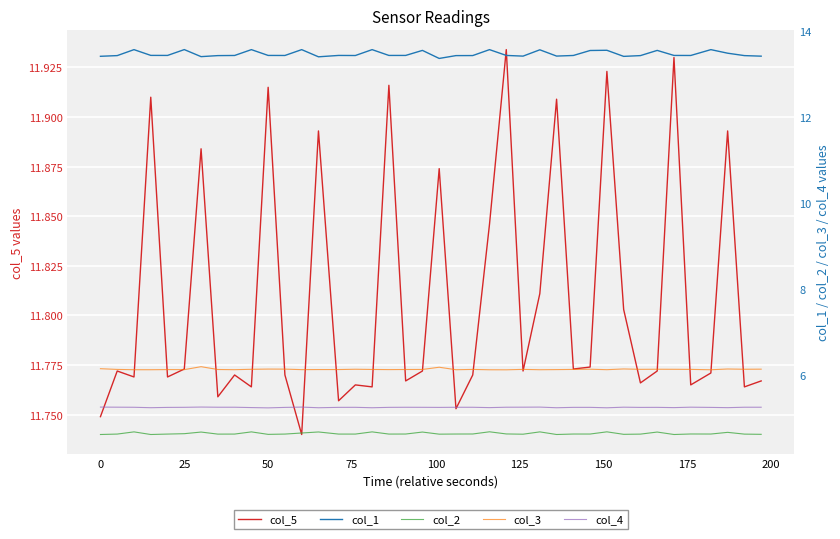

What are all the series names shown in the legend?

col_5, col_1, col_2, col_3, col_4